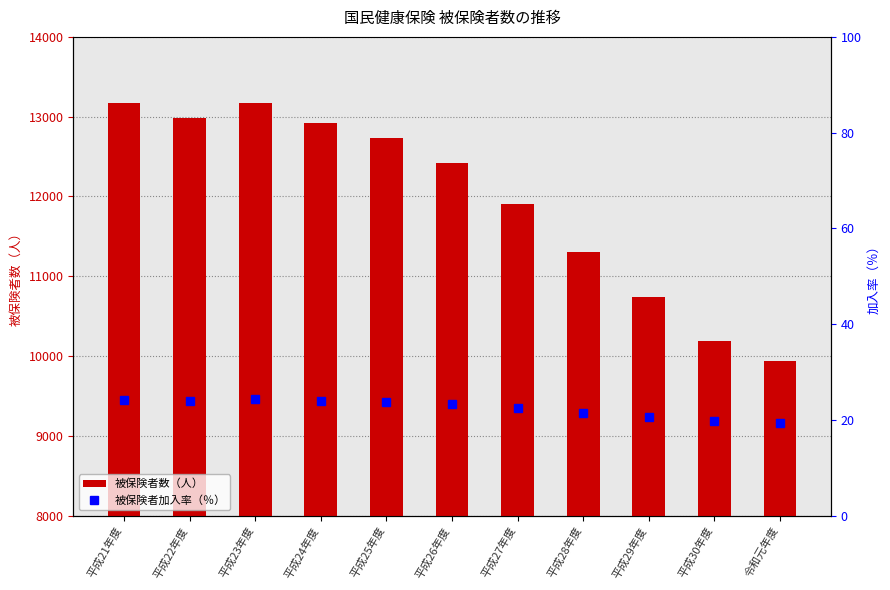

List the series in order of their peak value, highest first.

被保険者数（人）, 被保険者加入率（％）